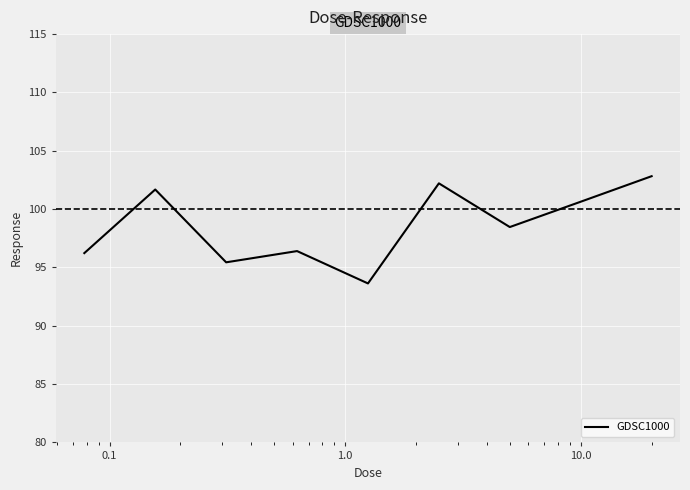

What is the sum of all values?

887.5